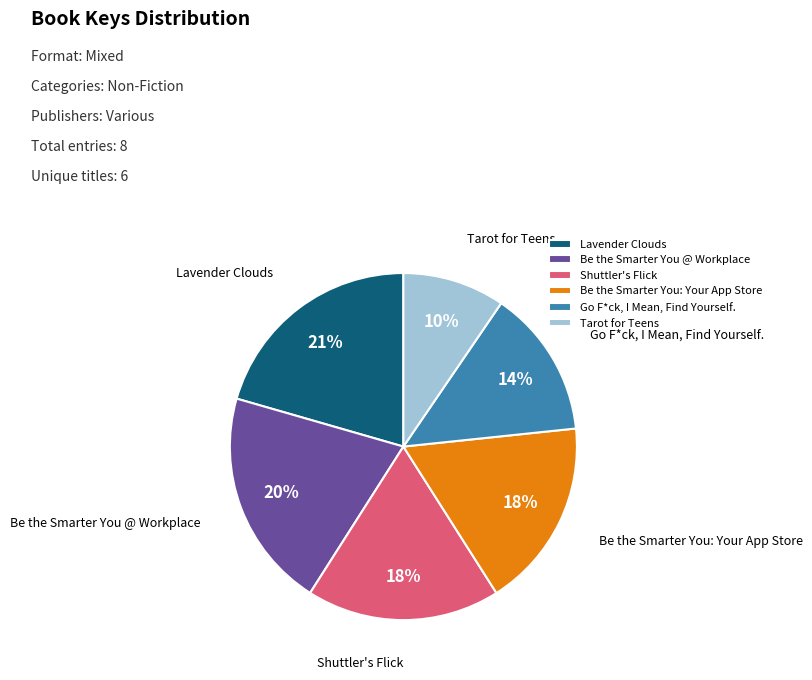

To the nearest percent, what is the difference between the largest and smallest slice percentages?

11%